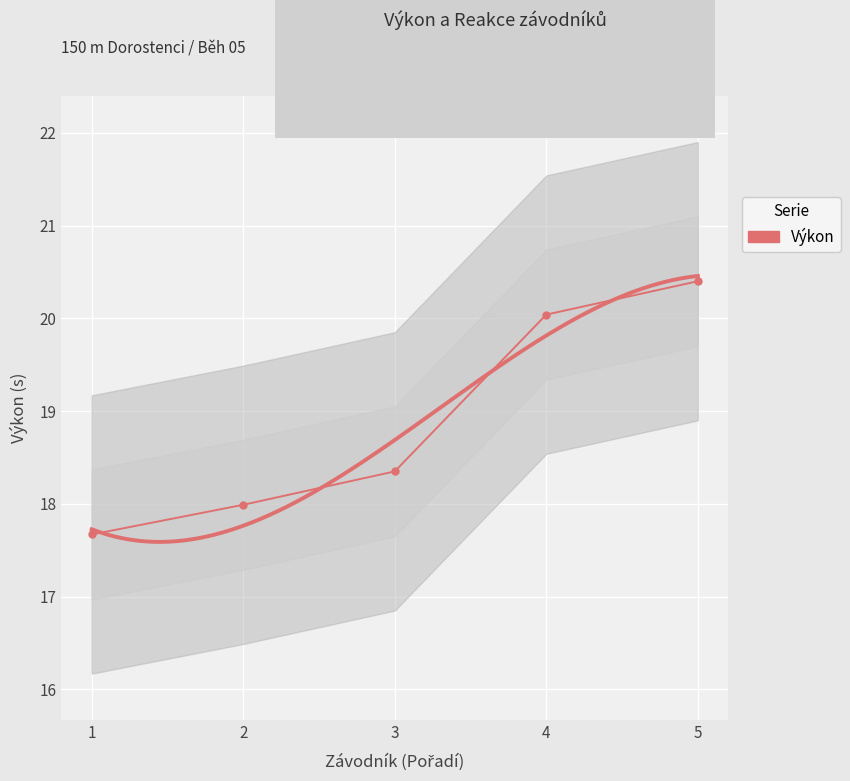

How many distinct data groups are displayed?

1